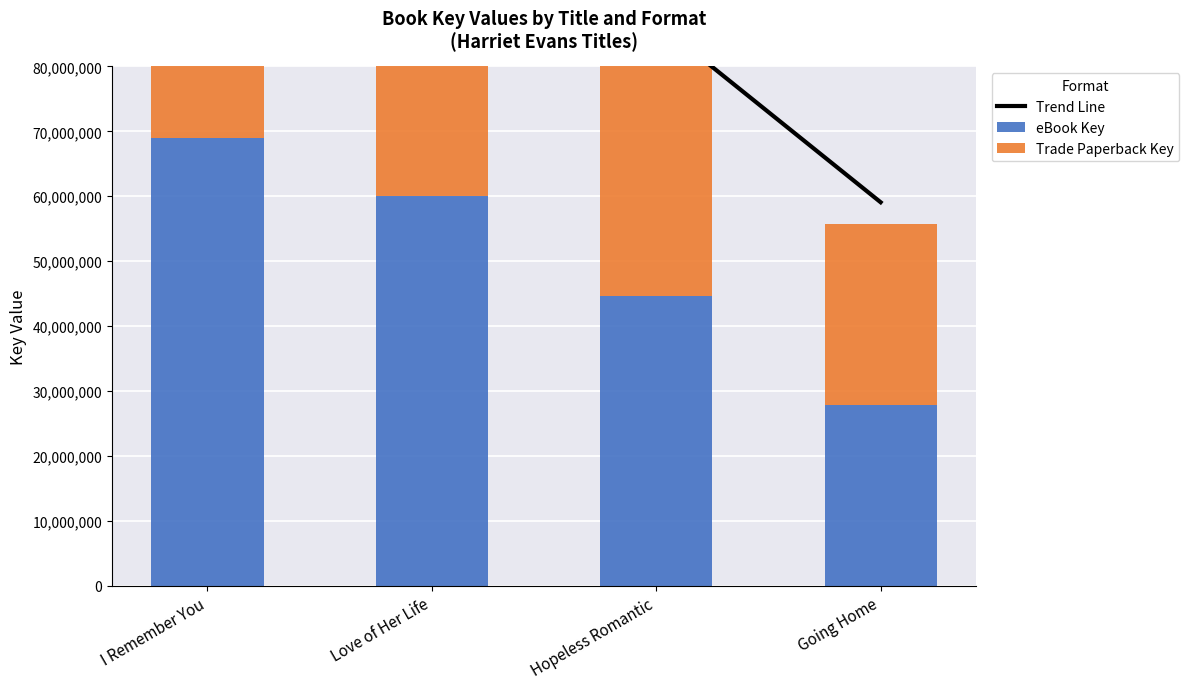

True or false: eBook Key has a value of 100405969 at I Remember You.

False